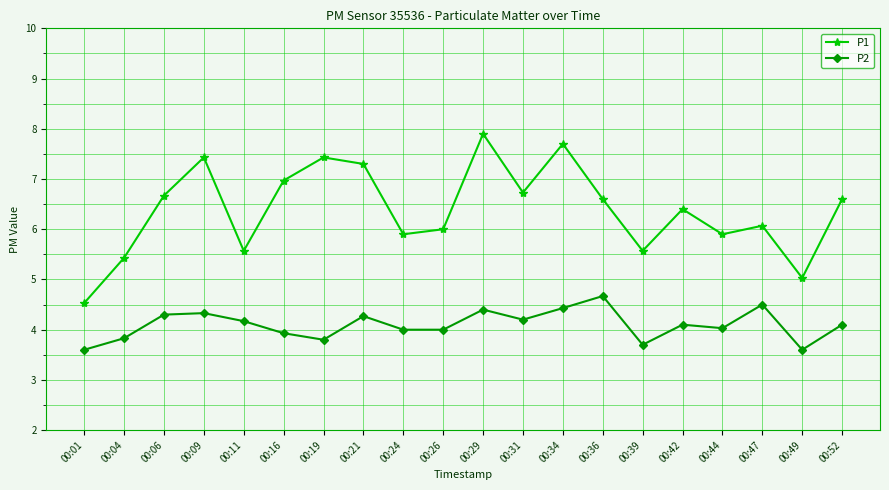

Where is the first local minimum for P1?

00:11